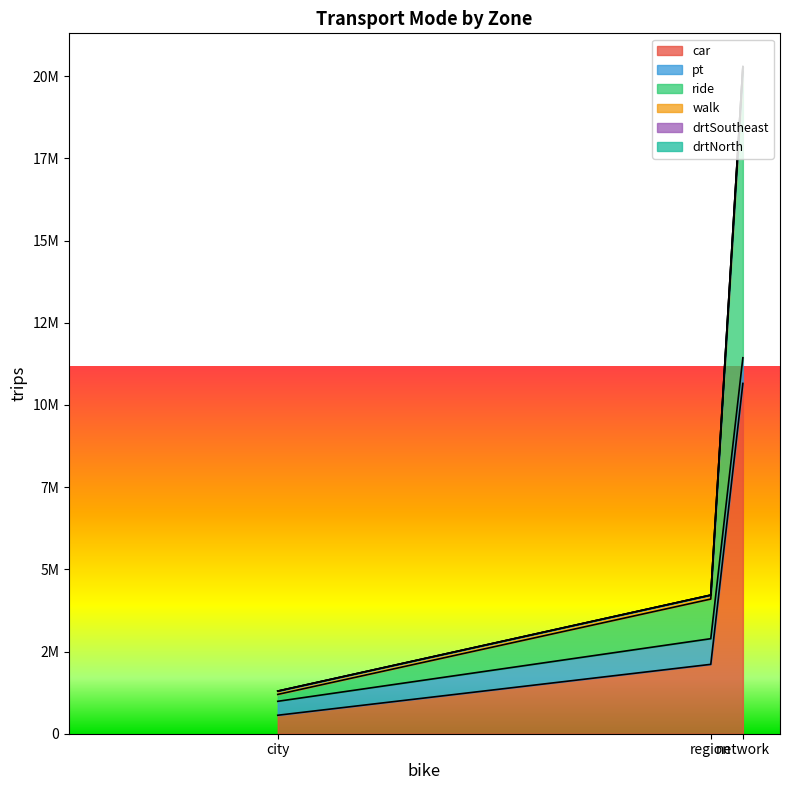

At which category is the sum across all series the highest?

network